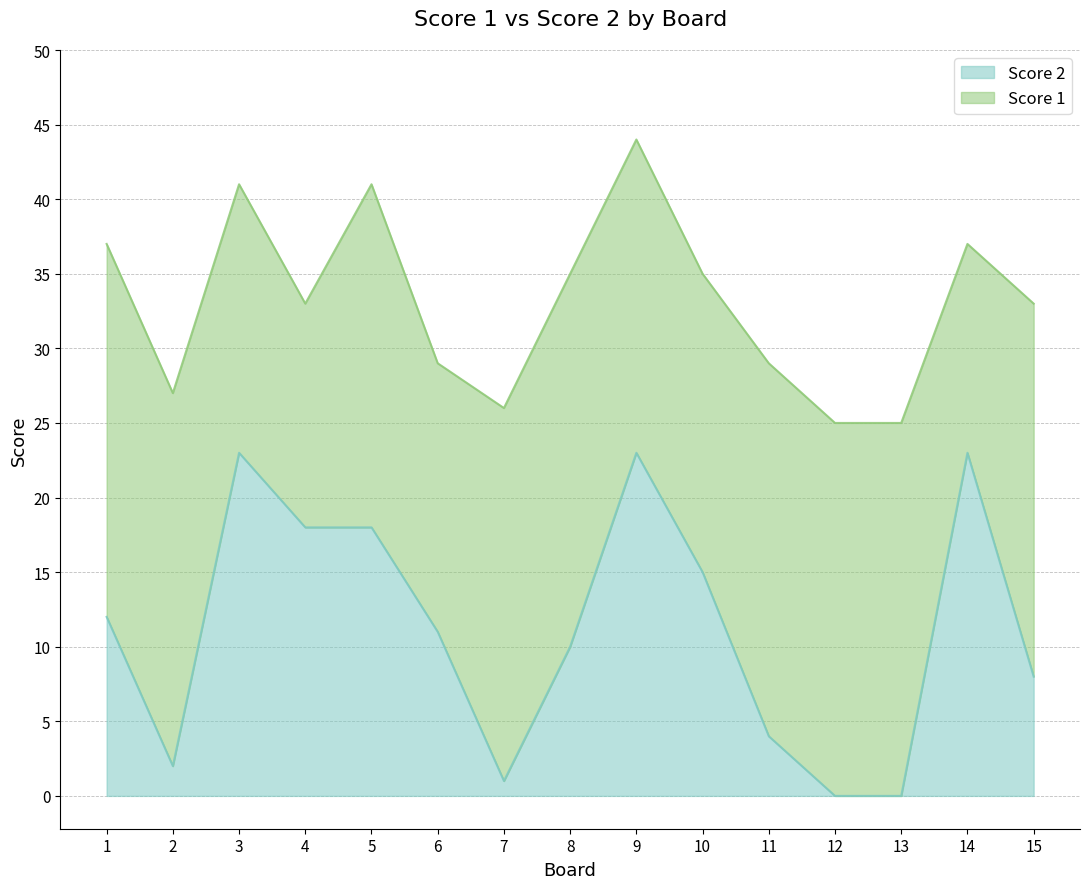

What is the sum of all values?

168